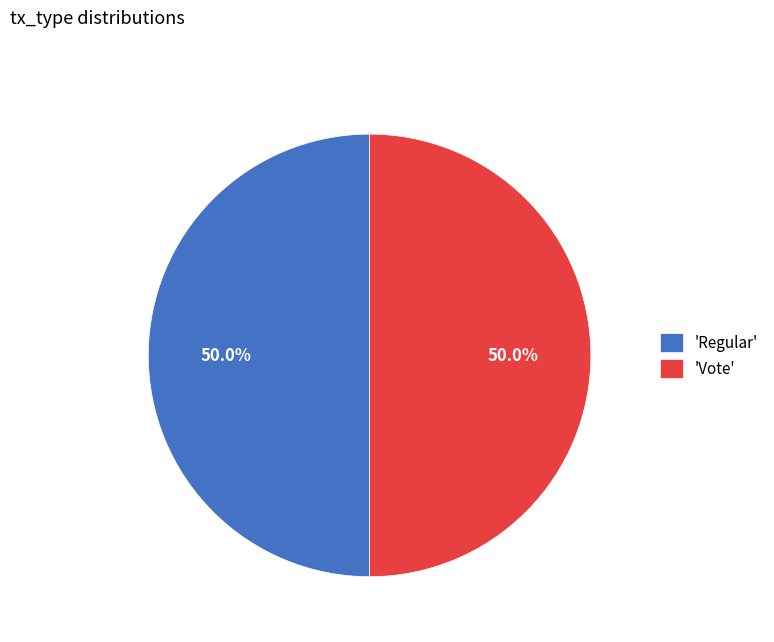

Combined, do 'Regular' and 'Vote' account for over 50%?

Yes